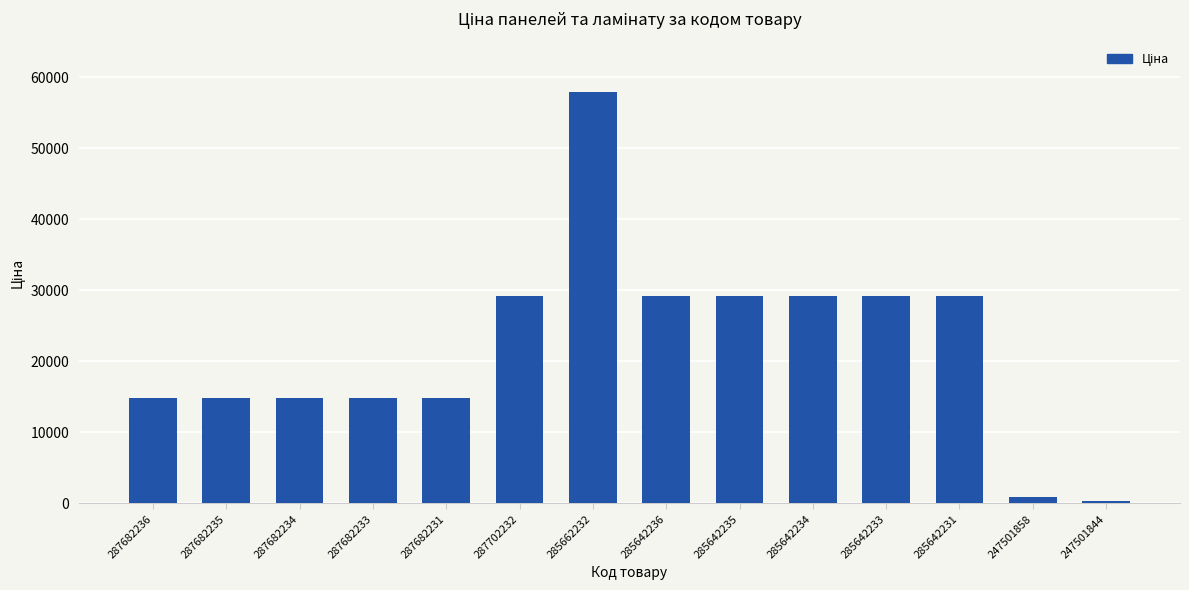

The value at 287682234 is 7716.4. True or false?

False